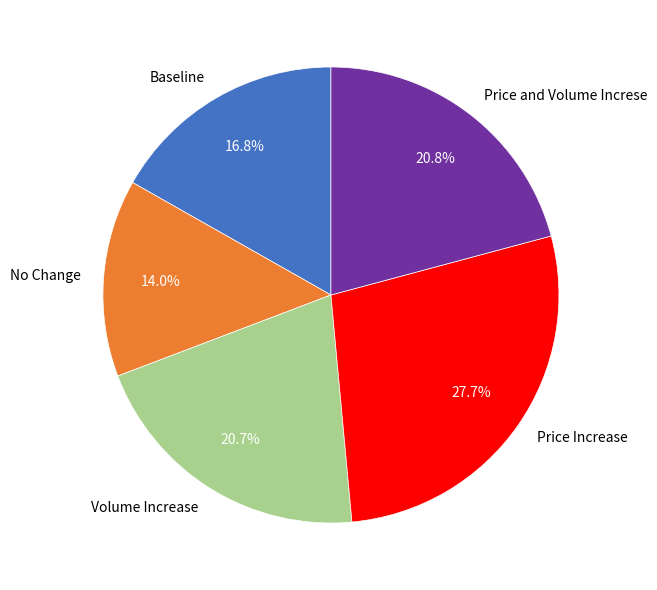

Is there a majority slice in this chart?

No